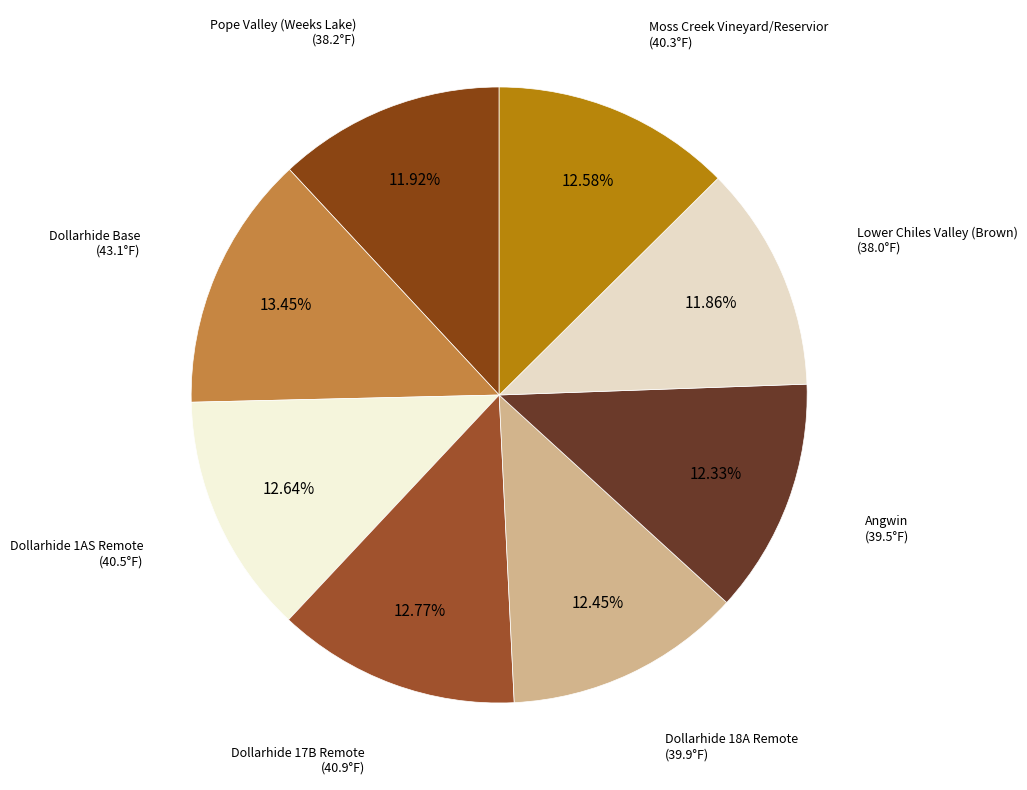

Count the number of slices in the pie.

8